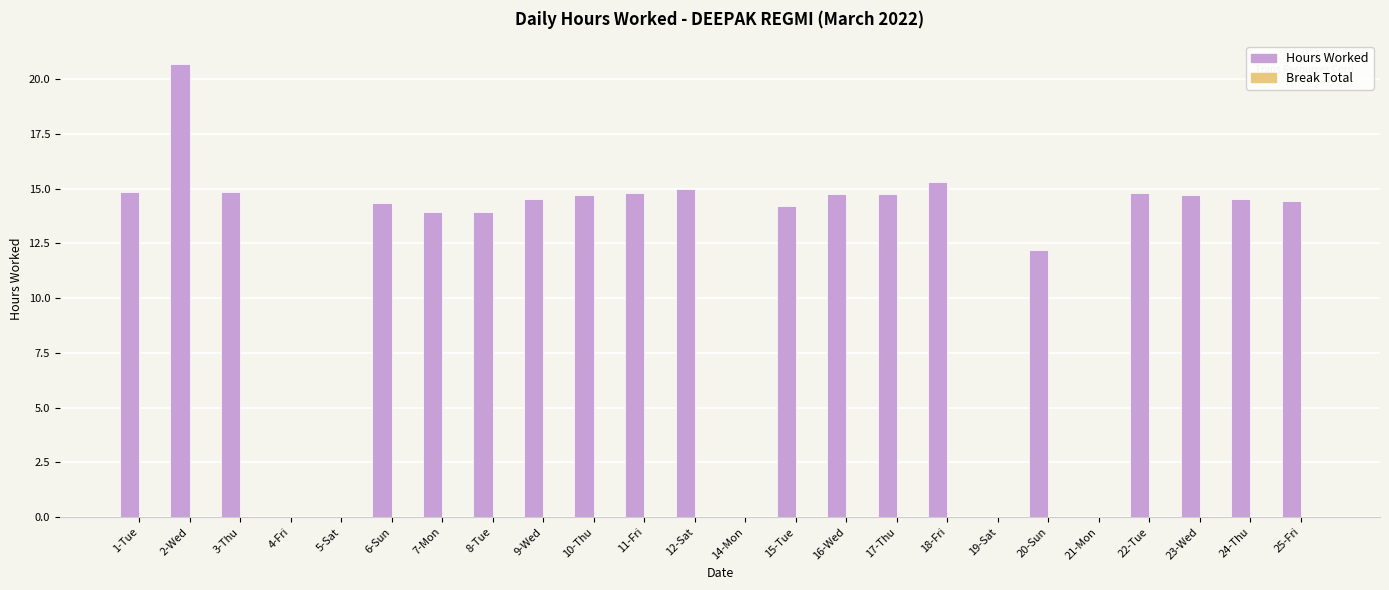

The value at 18-Fri is 15.3. True or false?

True